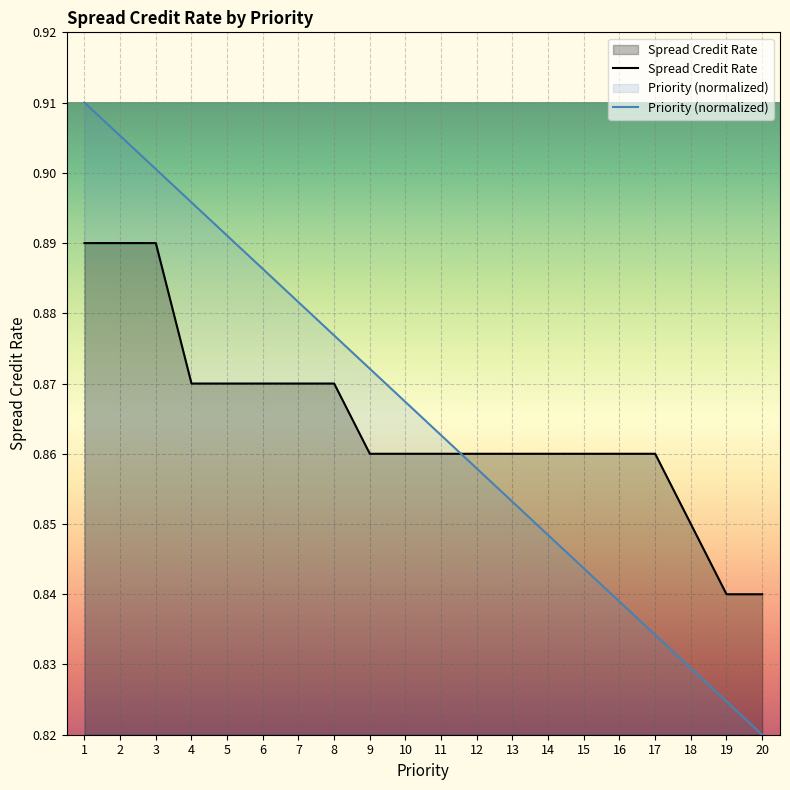

After their last crossing, which series has the higher values: Priority or Spread Credit Rate?

Spread Credit Rate